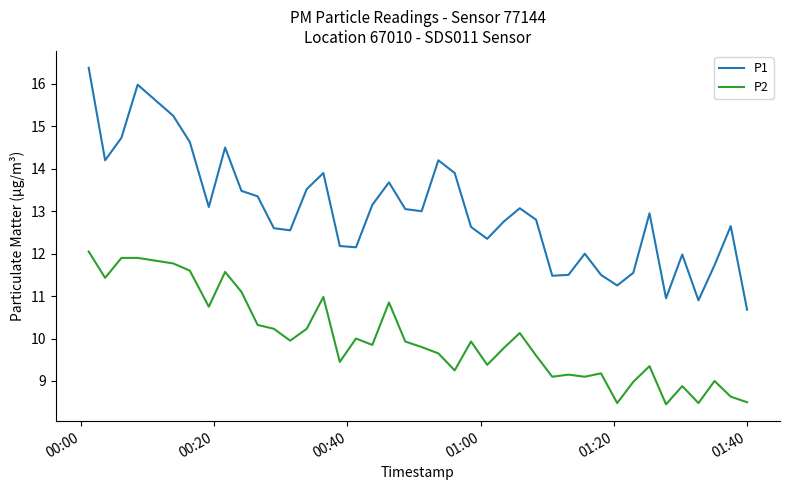

List the series in order of their overall mean, lowest first.

P2, P1